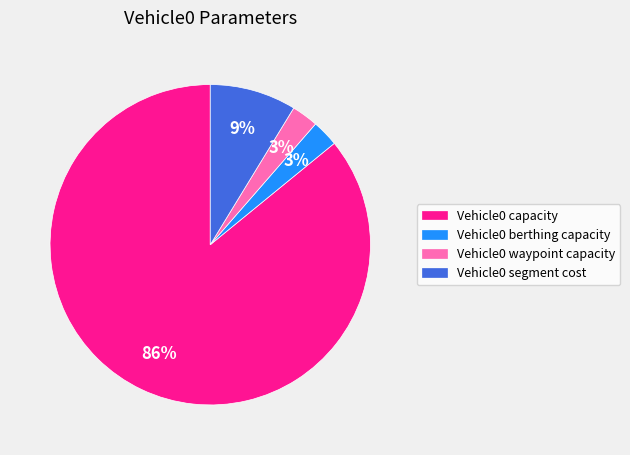

Which slice is the largest?

Vehicle0 capacity